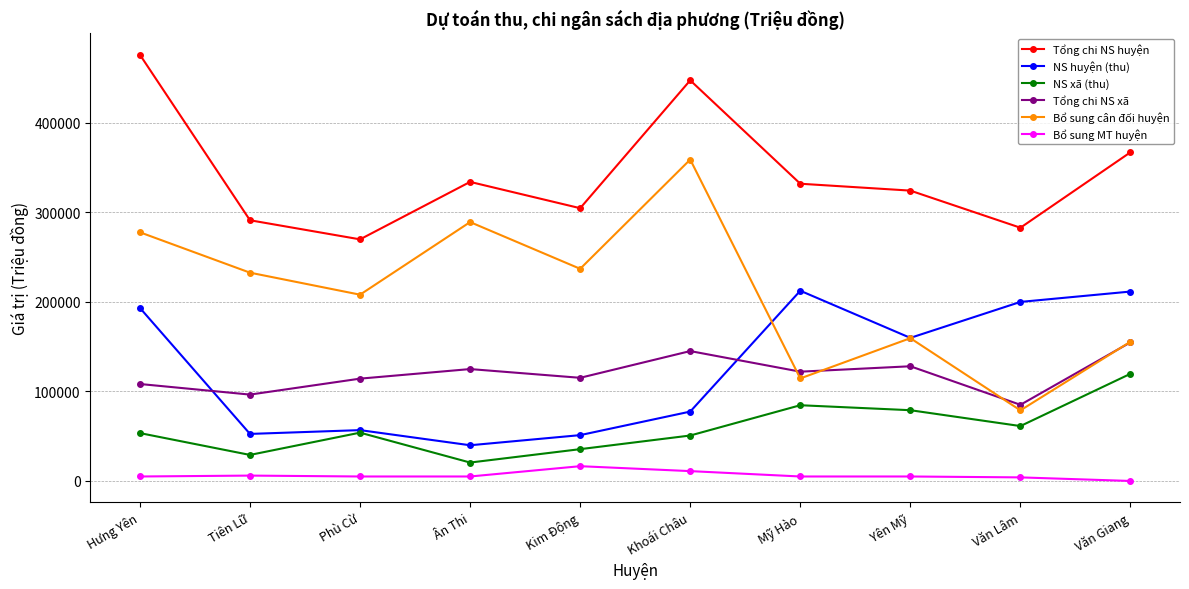

Rank the series by their maximum value, from lowest to highest.

Bổ sung MT huyện, NS xã (thu), Tổng chi NS xã, NS huyện (thu), Bổ sung cân đối huyện, Tổng chi NS huyện